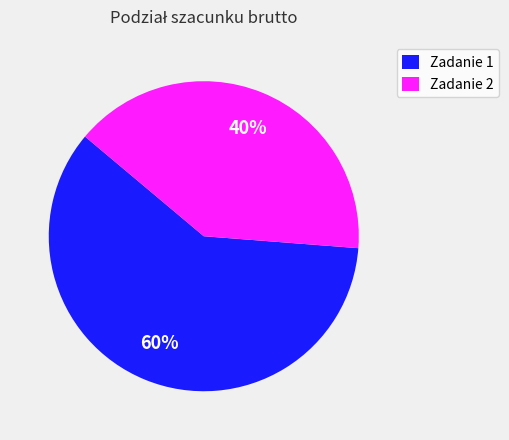

The Zadanie 1 slice represents 73% of the pie. True or false?

False